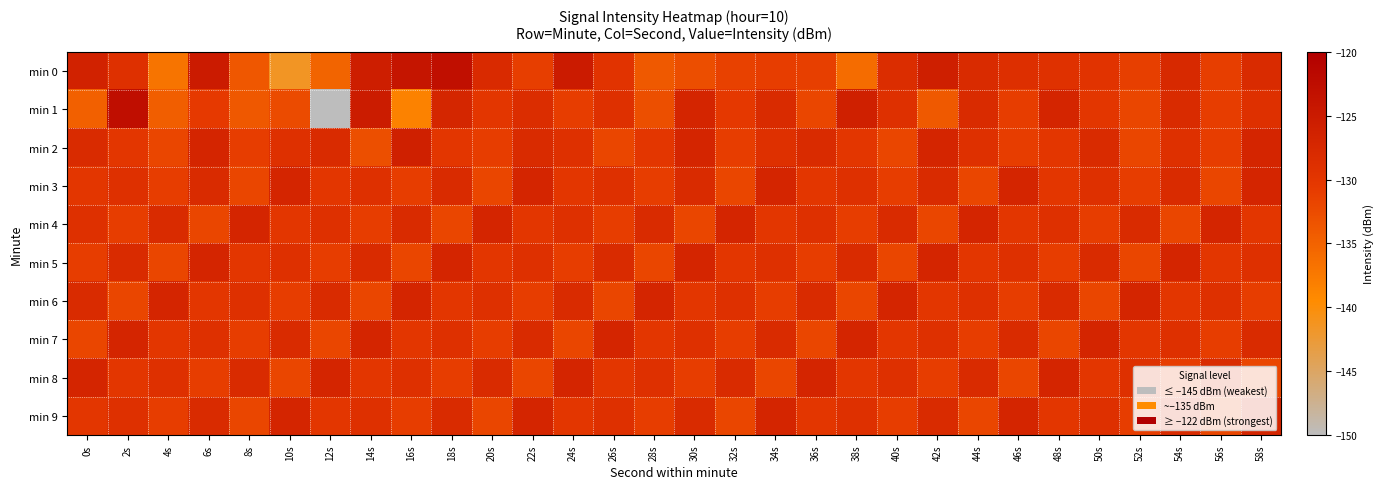

Reading left to right, list all the values displayed in this chart.

min 0: 0s=-126.4	2s=-128.9	4s=-136.9	6s=-125.1	8s=-133.7	10s=-141.5	12s=-135.2	14s=-125.6	16s=-123.9	18s=-123.0	20s=-127.9	22s=-131.1	24s=-125.1	26s=-129.6	28s=-134.0	30s=-132.8	32s=-131.4	34s=-131.0	36s=-131.2	38s=-136.1	40s=-128.5	42s=-125.7	44s=-128.0	46s=-128.9	48s=-129.2	50s=-129.5	52s=-131.2	54s=-127.7	56s=-131.0	58s=-128.0
min 1: 0s=-134.8	2s=-122.7	4s=-134.6	6s=-130.6	8s=-133.8	10s=-132.4	12s=-149.9	14s=-125.2	16s=-138.5	18s=-127.0	20s=-130.0	22s=-128.5	24s=-131.0	26s=-129.0	28s=-133.0	30s=-127.0	32s=-130.5	34s=-128.0	36s=-132.0	38s=-126.0	40s=-129.0	42s=-134.0	44s=-128.0	46s=-131.0	48s=-127.0	50s=-130.0	52s=-132.0	54s=-128.0	56s=-131.0	58s=-129.0
min 2: 0s=-128.0	2s=-130.0	4s=-132.0	6s=-127.0	8s=-131.0	10s=-129.0	12s=-128.0	14s=-133.0	16s=-126.0	18s=-130.0	20s=-131.0	22s=-128.0	24s=-129.0	26s=-132.0	28s=-130.0	30s=-127.0	32s=-131.0	34s=-129.0	36s=-128.0	38s=-130.0	40s=-132.0	42s=-127.0	44s=-129.0	46s=-131.0	48s=-130.0	50s=-128.0	52s=-132.0	54s=-129.0	56s=-131.0	58s=-127.0
min 3: 0s=-130.0	2s=-129.0	4s=-131.0	6s=-128.0	8s=-132.0	10s=-127.0	12s=-130.0	14s=-129.0	16s=-131.0	18s=-128.0	20s=-132.0	22s=-127.0	24s=-130.0	26s=-129.0	28s=-131.0	30s=-128.0	32s=-132.0	34s=-127.0	36s=-130.0	38s=-129.0	40s=-131.0	42s=-128.0	44s=-132.0	46s=-127.0	48s=-130.0	50s=-129.0	52s=-131.0	54s=-128.0	56s=-132.0	58s=-127.0
min 4: 0s=-129.0	2s=-131.0	4s=-128.0	6s=-132.0	8s=-127.0	10s=-130.0	12s=-129.0	14s=-131.0	16s=-128.0	18s=-132.0	20s=-127.0	22s=-130.0	24s=-129.0	26s=-131.0	28s=-128.0	30s=-132.0	32s=-127.0	34s=-130.0	36s=-129.0	38s=-131.0	40s=-128.0	42s=-132.0	44s=-127.0	46s=-130.0	48s=-129.0	50s=-131.0	52s=-128.0	54s=-132.0	56s=-127.0	58s=-130.0
min 5: 0s=-131.0	2s=-128.0	4s=-132.0	6s=-127.0	8s=-130.0	10s=-129.0	12s=-131.0	14s=-128.0	16s=-132.0	18s=-127.0	20s=-130.0	22s=-129.0	24s=-131.0	26s=-128.0	28s=-132.0	30s=-127.0	32s=-130.0	34s=-129.0	36s=-131.0	38s=-128.0	40s=-132.0	42s=-127.0	44s=-130.0	46s=-129.0	48s=-131.0	50s=-128.0	52s=-132.0	54s=-127.0	56s=-130.0	58s=-129.0
min 6: 0s=-128.0	2s=-132.0	4s=-127.0	6s=-130.0	8s=-129.0	10s=-131.0	12s=-128.0	14s=-132.0	16s=-127.0	18s=-130.0	20s=-129.0	22s=-131.0	24s=-128.0	26s=-132.0	28s=-127.0	30s=-130.0	32s=-129.0	34s=-131.0	36s=-128.0	38s=-132.0	40s=-127.0	42s=-130.0	44s=-129.0	46s=-131.0	48s=-128.0	50s=-132.0	52s=-127.0	54s=-130.0	56s=-129.0	58s=-131.0
min 7: 0s=-132.0	2s=-127.0	4s=-130.0	6s=-129.0	8s=-131.0	10s=-128.0	12s=-132.0	14s=-127.0	16s=-130.0	18s=-129.0	20s=-131.0	22s=-128.0	24s=-132.0	26s=-127.0	28s=-130.0	30s=-129.0	32s=-131.0	34s=-128.0	36s=-132.0	38s=-127.0	40s=-130.0	42s=-129.0	44s=-131.0	46s=-128.0	48s=-132.0	50s=-127.0	52s=-130.0	54s=-129.0	56s=-131.0	58s=-128.0
min 8: 0s=-127.0	2s=-130.0	4s=-129.0	6s=-131.0	8s=-128.0	10s=-132.0	12s=-127.0	14s=-130.0	16s=-129.0	18s=-131.0	20s=-128.0	22s=-132.0	24s=-127.0	26s=-130.0	28s=-129.0	30s=-131.0	32s=-128.0	34s=-132.0	36s=-127.0	38s=-130.0	40s=-129.0	42s=-131.0	44s=-128.0	46s=-132.0	48s=-127.0	50s=-130.0	52s=-129.0	54s=-131.0	56s=-128.0	58s=-132.0
min 9: 0s=-130.0	2s=-129.0	4s=-131.0	6s=-128.0	8s=-132.0	10s=-127.0	12s=-130.0	14s=-129.0	16s=-131.0	18s=-128.0	20s=-132.0	22s=-127.0	24s=-130.0	26s=-129.0	28s=-131.0	30s=-128.0	32s=-132.0	34s=-127.0	36s=-130.0	38s=-129.0	40s=-131.0	42s=-128.0	44s=-132.0	46s=-127.0	48s=-130.0	50s=-129.0	52s=-131.0	54s=-128.0	56s=-132.0	58s=-127.0